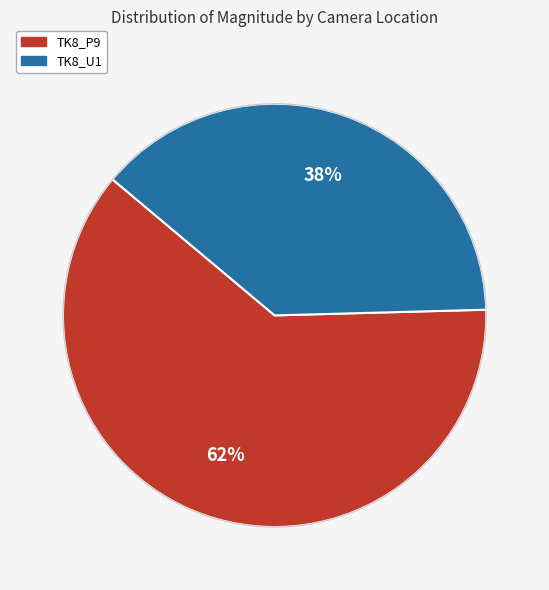

Count the number of slices in the pie.

2